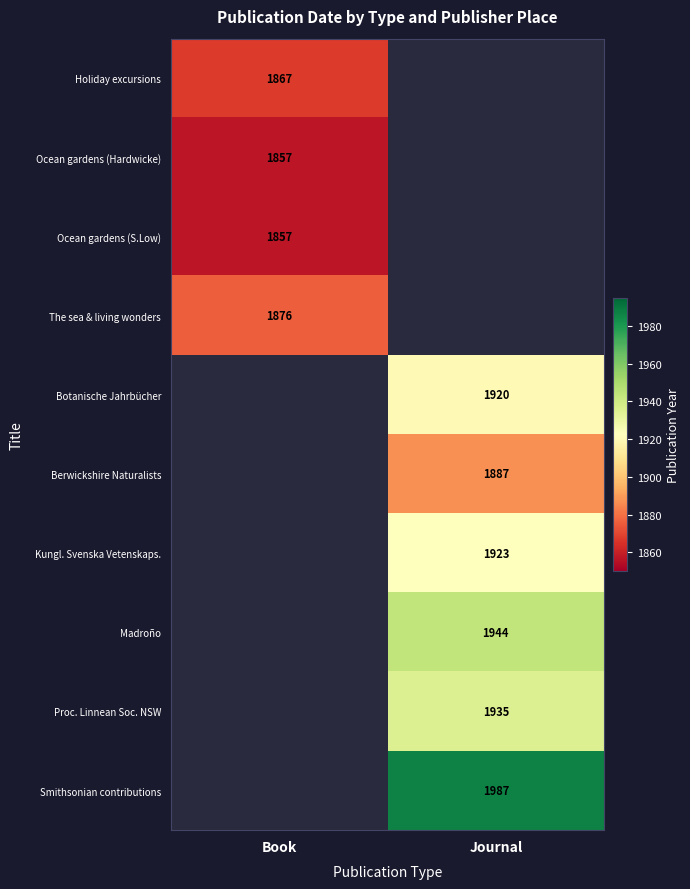

How many data points does each series have?

2